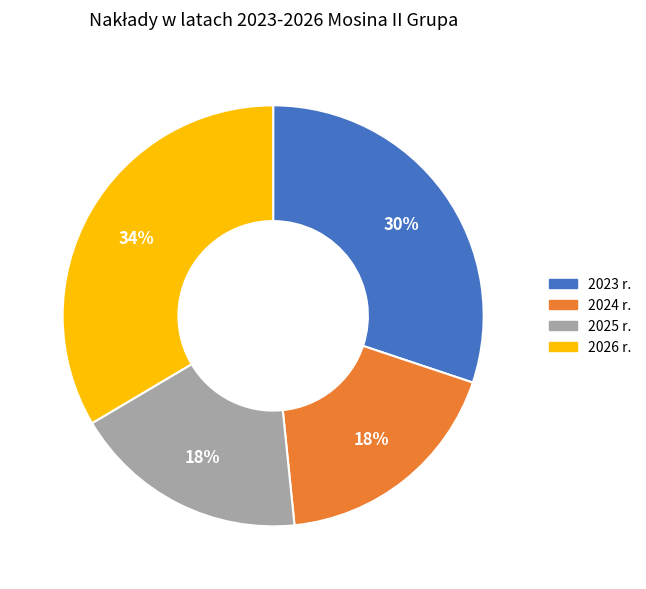

What percentage is the 2026 r. slice, to the nearest percent?

34%